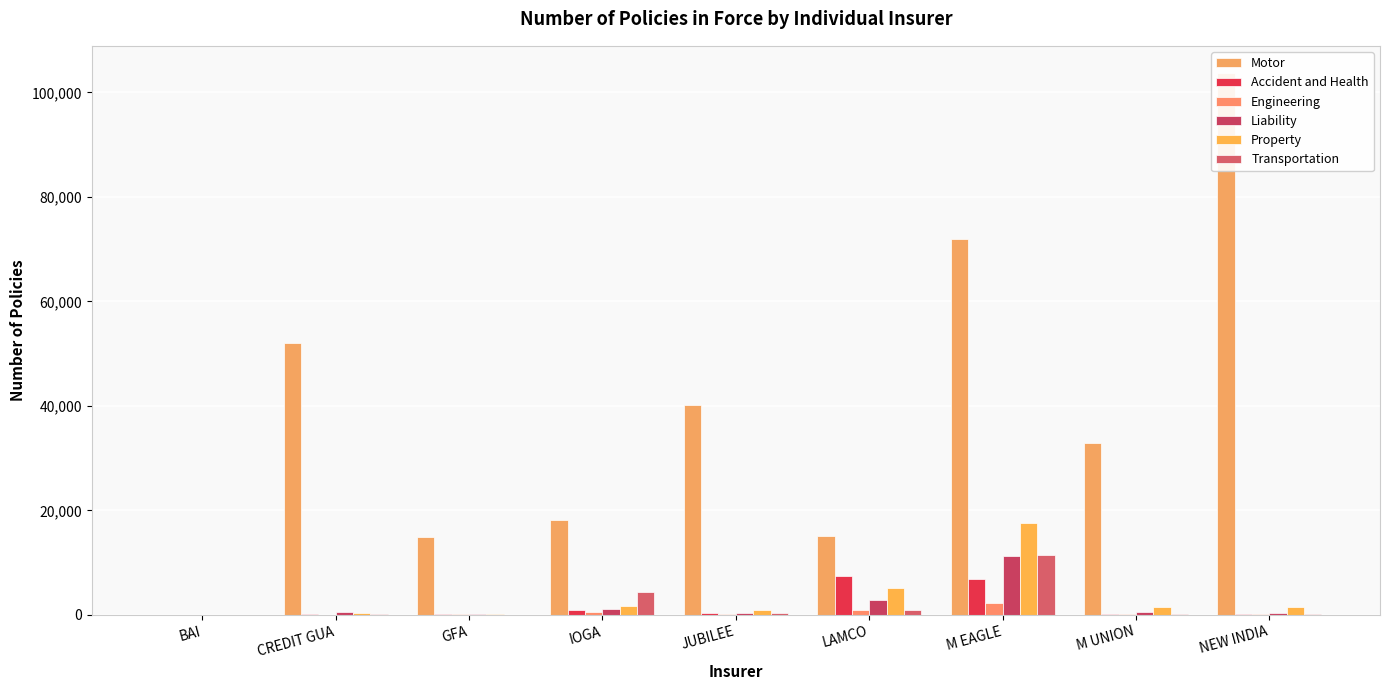

At which label does Accident and Health first exceed 212?

IOGA